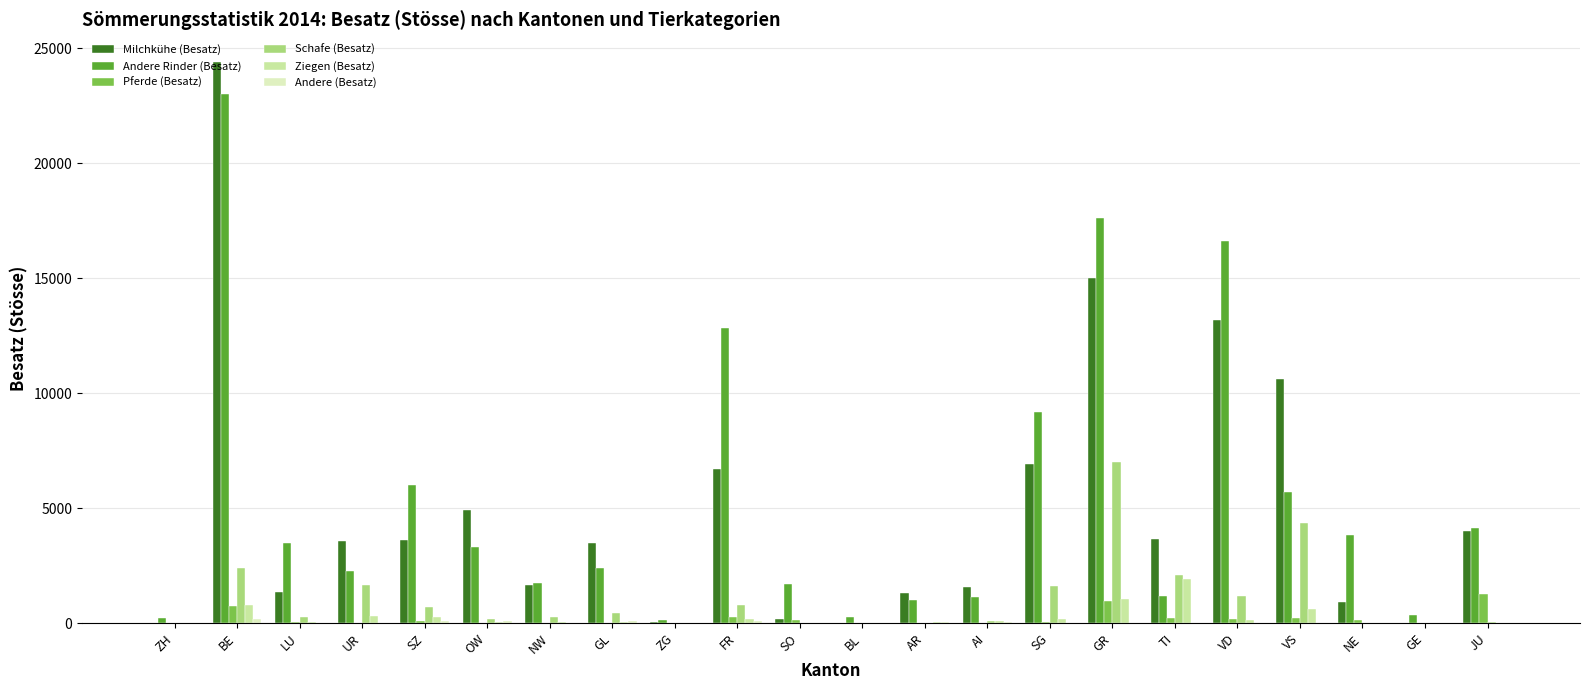

How many values in the Andere Rinder (Besatz) series exceed 3311?

11